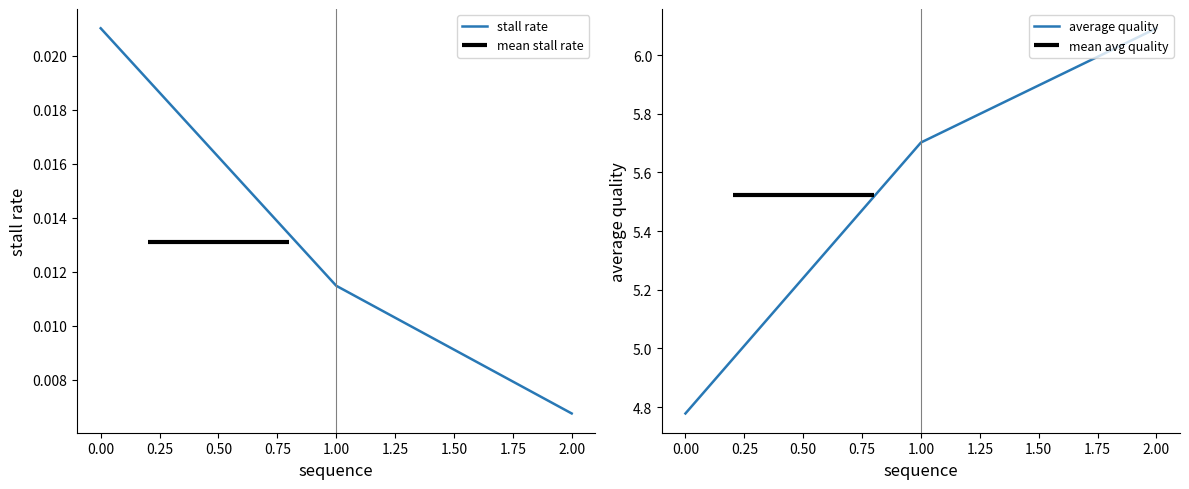

The value of average quality at 2.00 is 6.1. True or false?

True